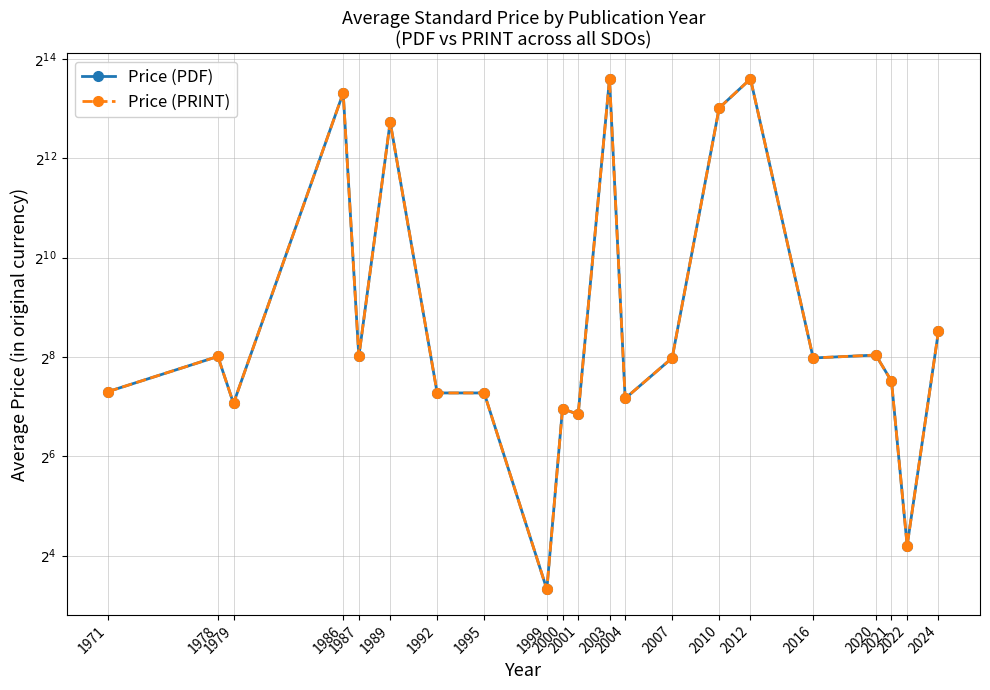

The Price (PRINT) series shows 384.8 at 1987. True or false?

False